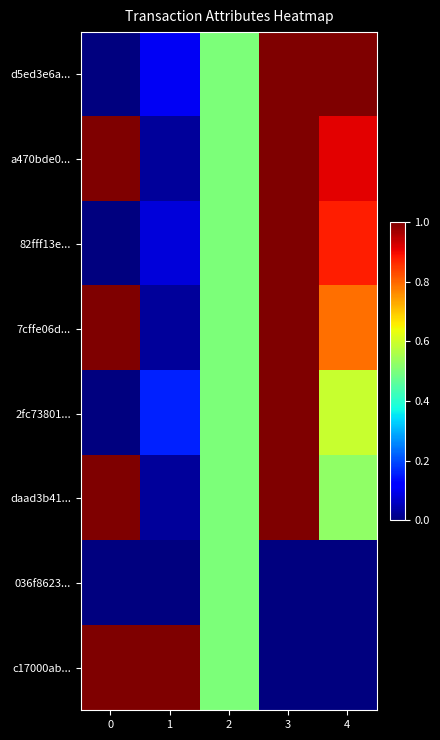

What is the difference between the highest and lowest values at 4?

1.0